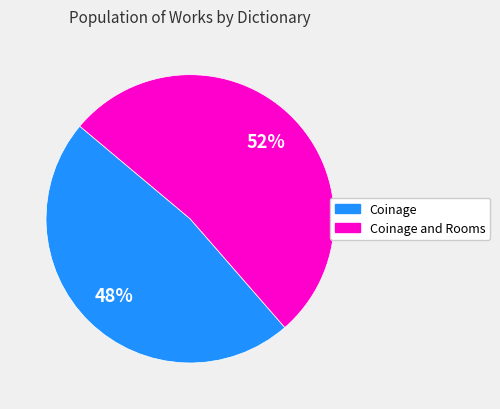

Is there any slice that represents more than half of the pie?

Yes